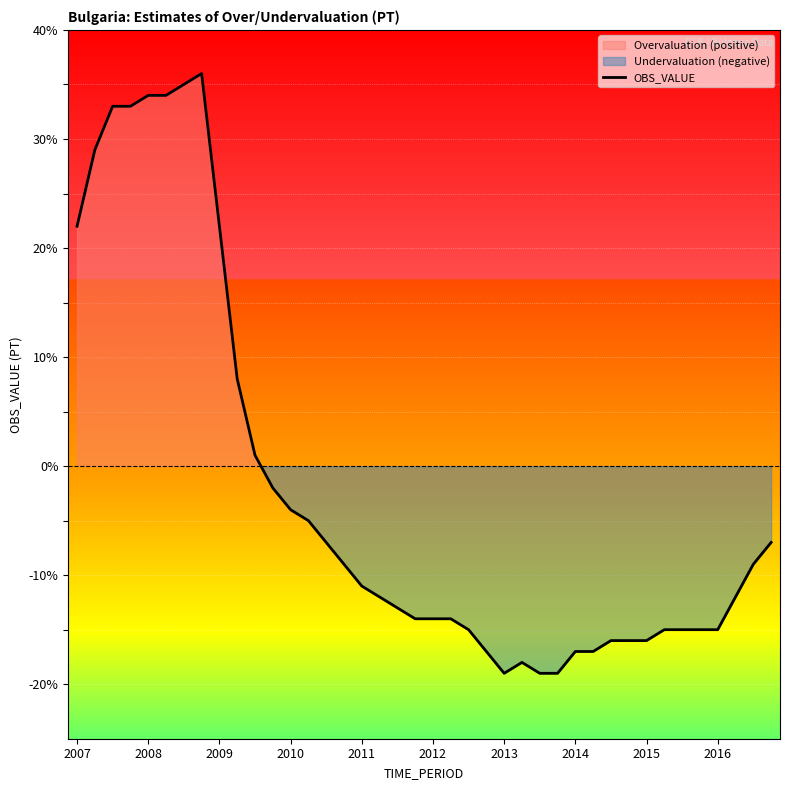

Reading left to right, what are all the values shown in this chart?

22	29	33	33	34	34	35	36	22	8	1	-2	-4	-5	-7	-9	-11	-12	-13	-14	-14	-14	-15	-17	-19	-18	-19	-19	-17	-17	-16	-16	-16	-15	-15	-15	-15	-12	-9	-7